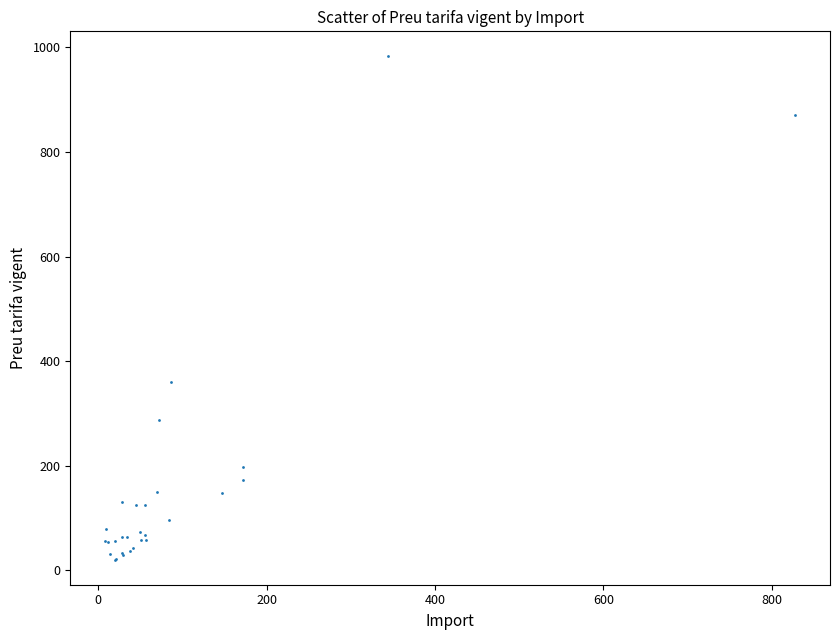

What Y value in the scatter plot is closest to 501?

360.9